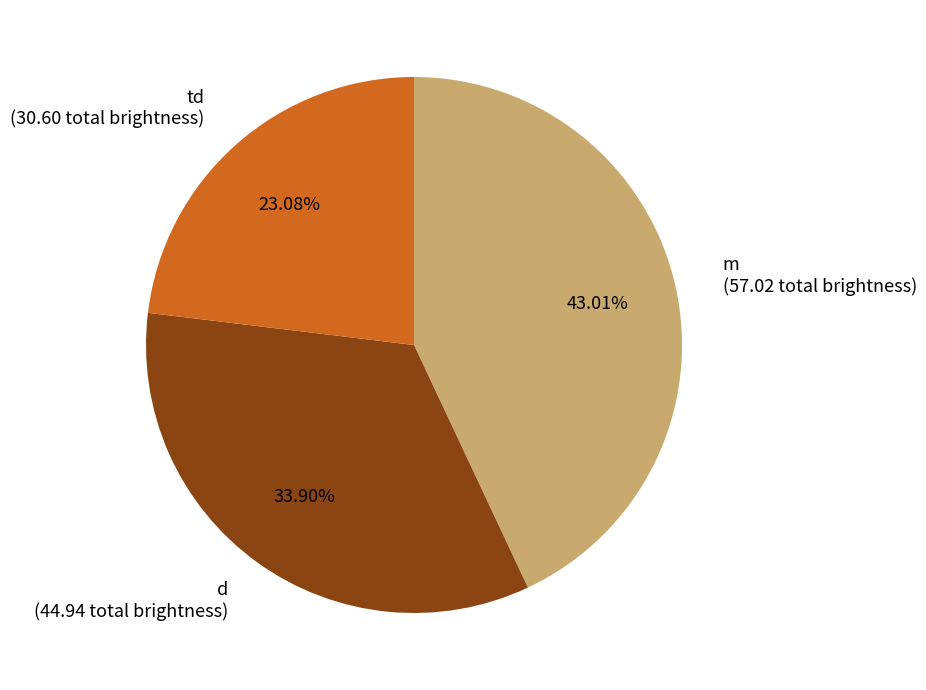

What is the ratio of the value at m to the value at d?

1.3